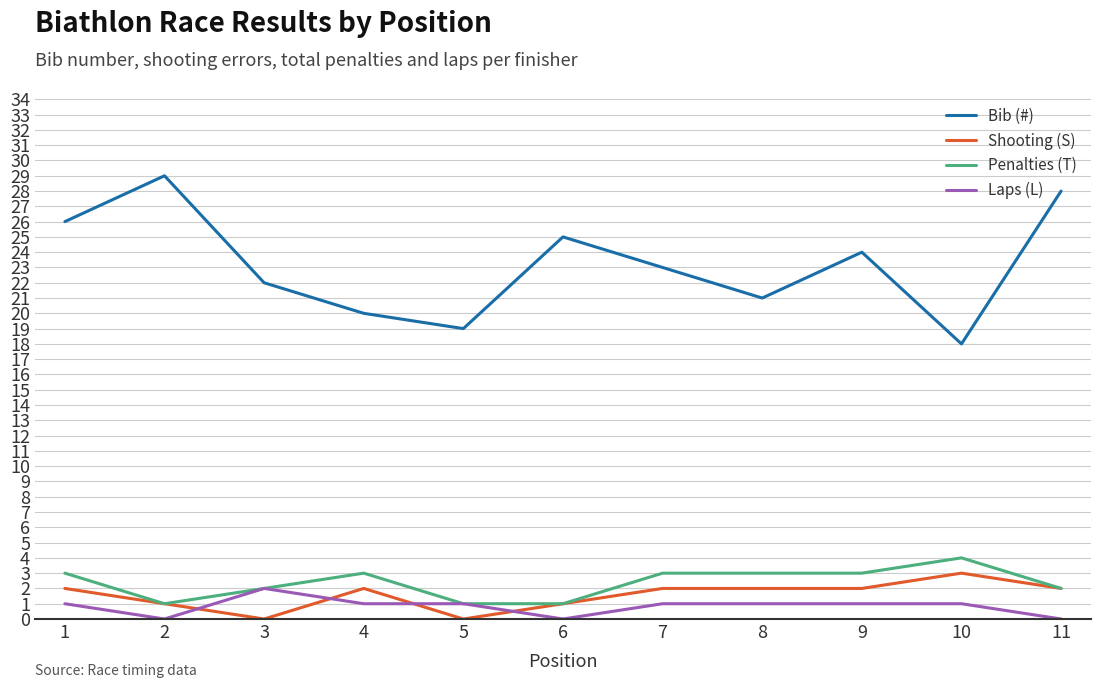

How many distinct data groups are displayed?

4